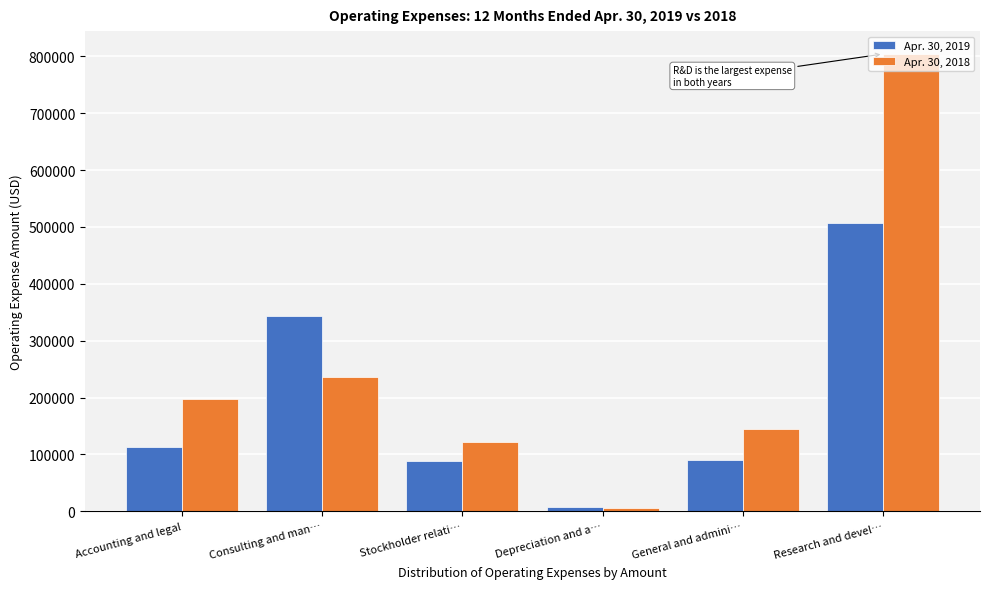

At Research and devel…, list the series in order from smallest to largest.

Apr. 30, 2019, Apr. 30, 2018